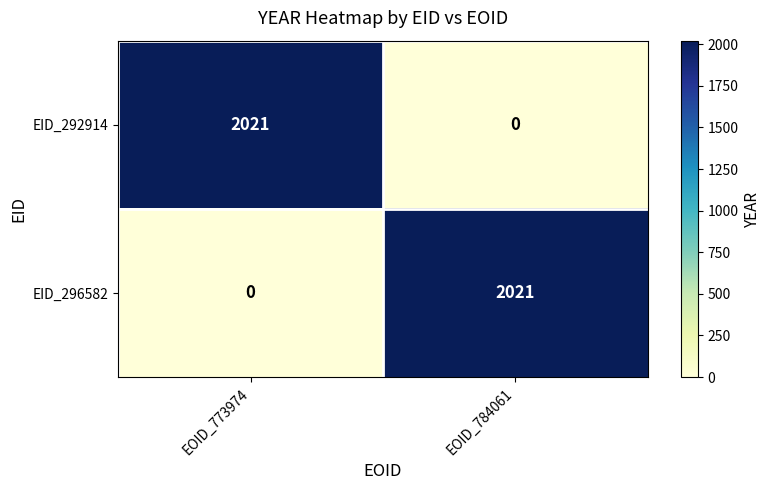

What is the difference between the highest and lowest values at EOID_784061?

2021